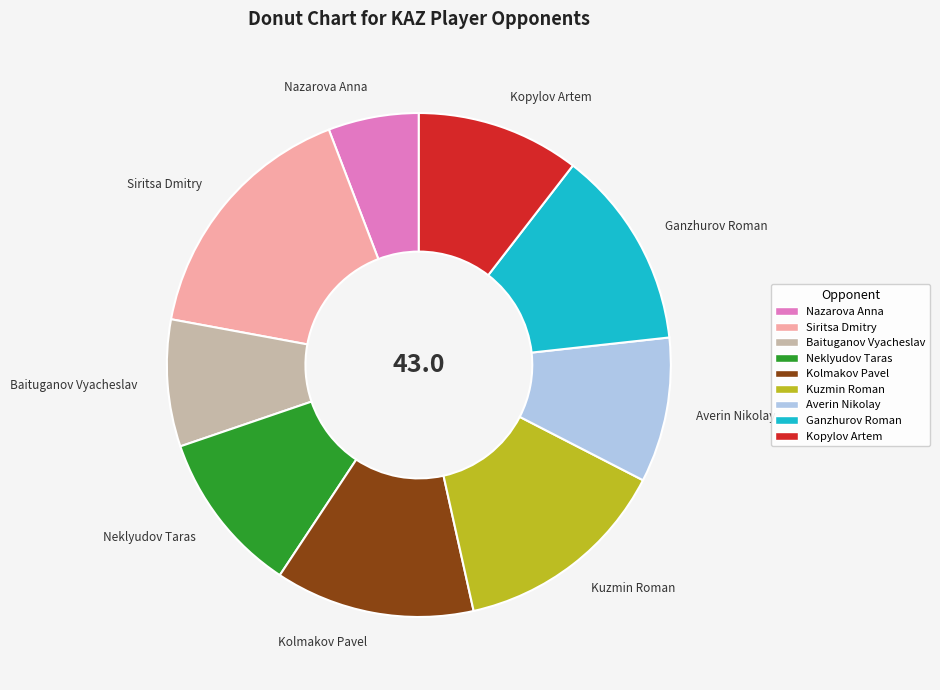

Is there any slice that represents more than half of the pie?

No